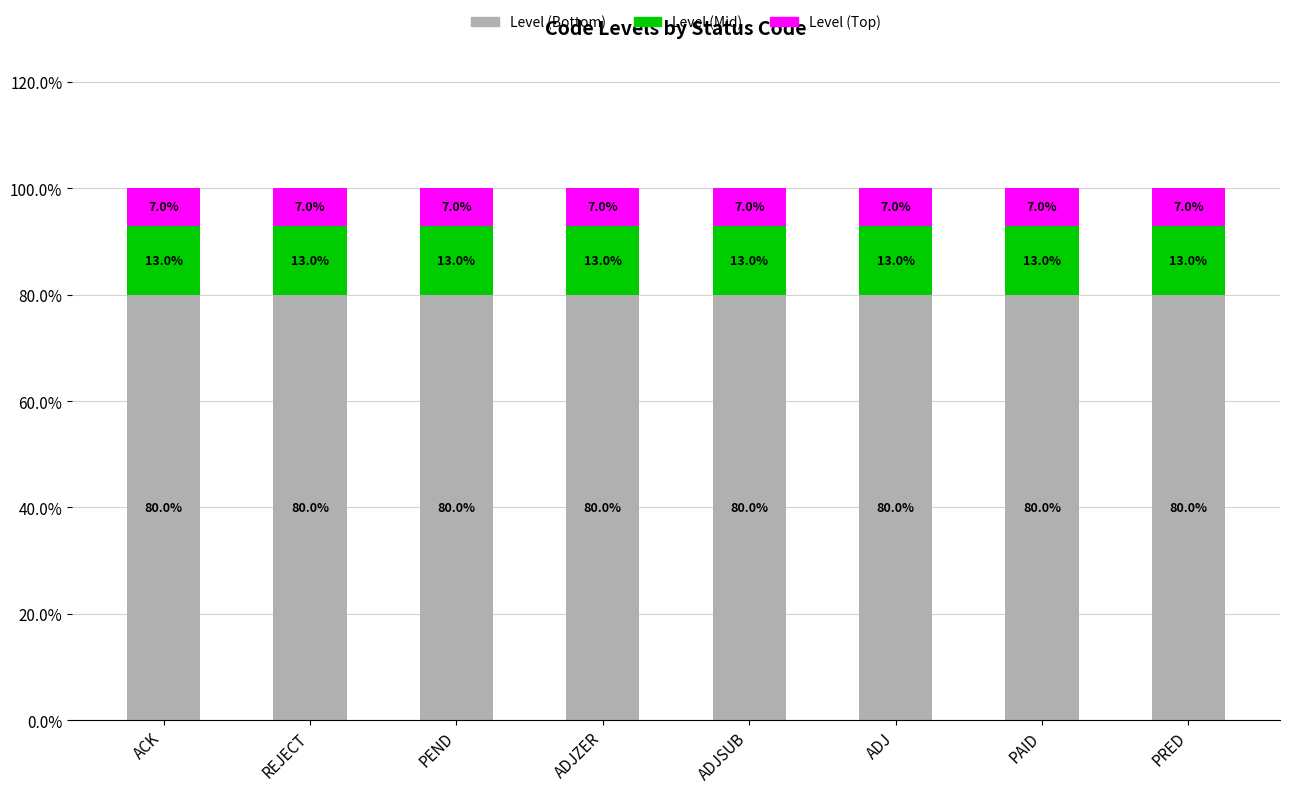

What are all the series names shown in the legend?

Level (Bottom), Level (Mid), Level (Top)